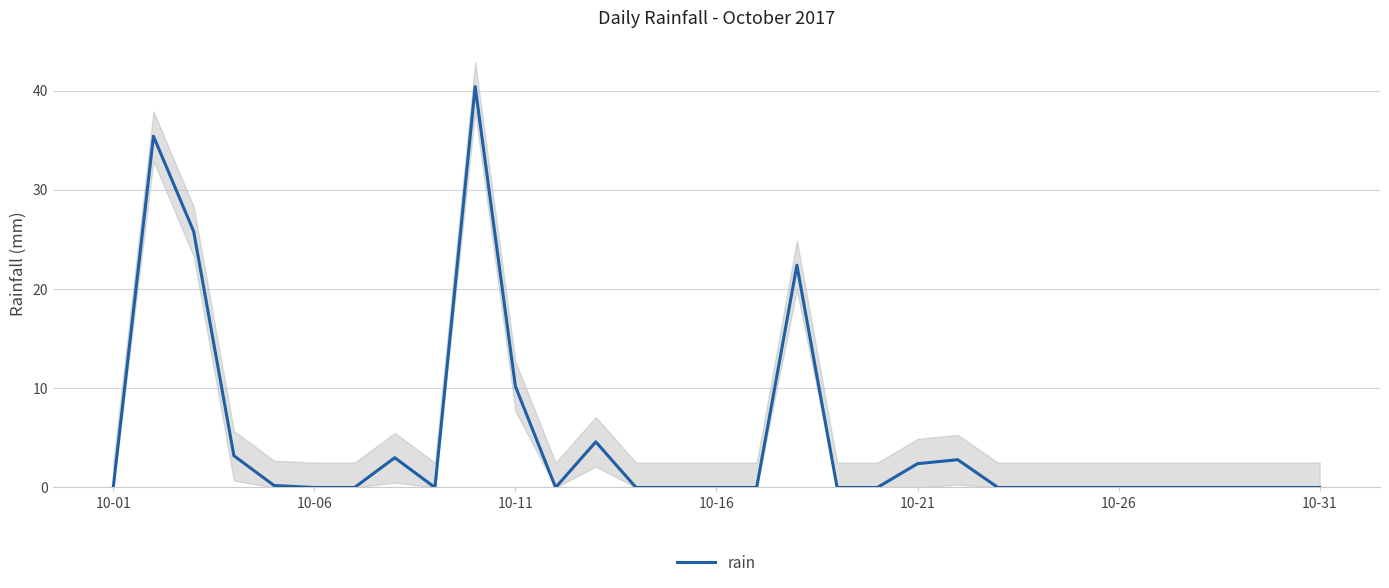

True or false: the data shows 0.0 at 10-31.

True